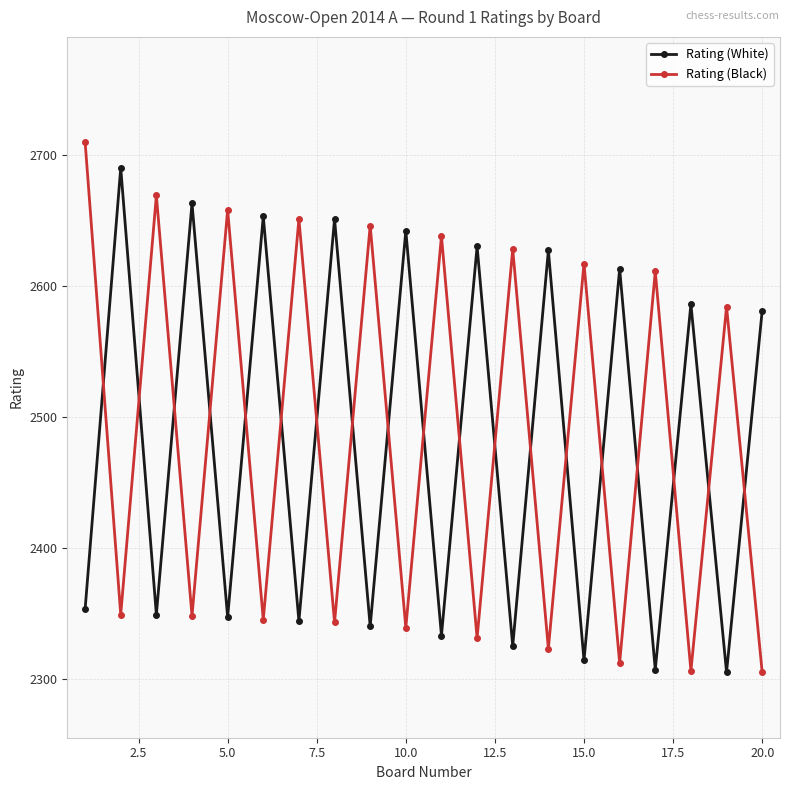

What is the value of the Rating (Black) point at the 4th from the left?

2348